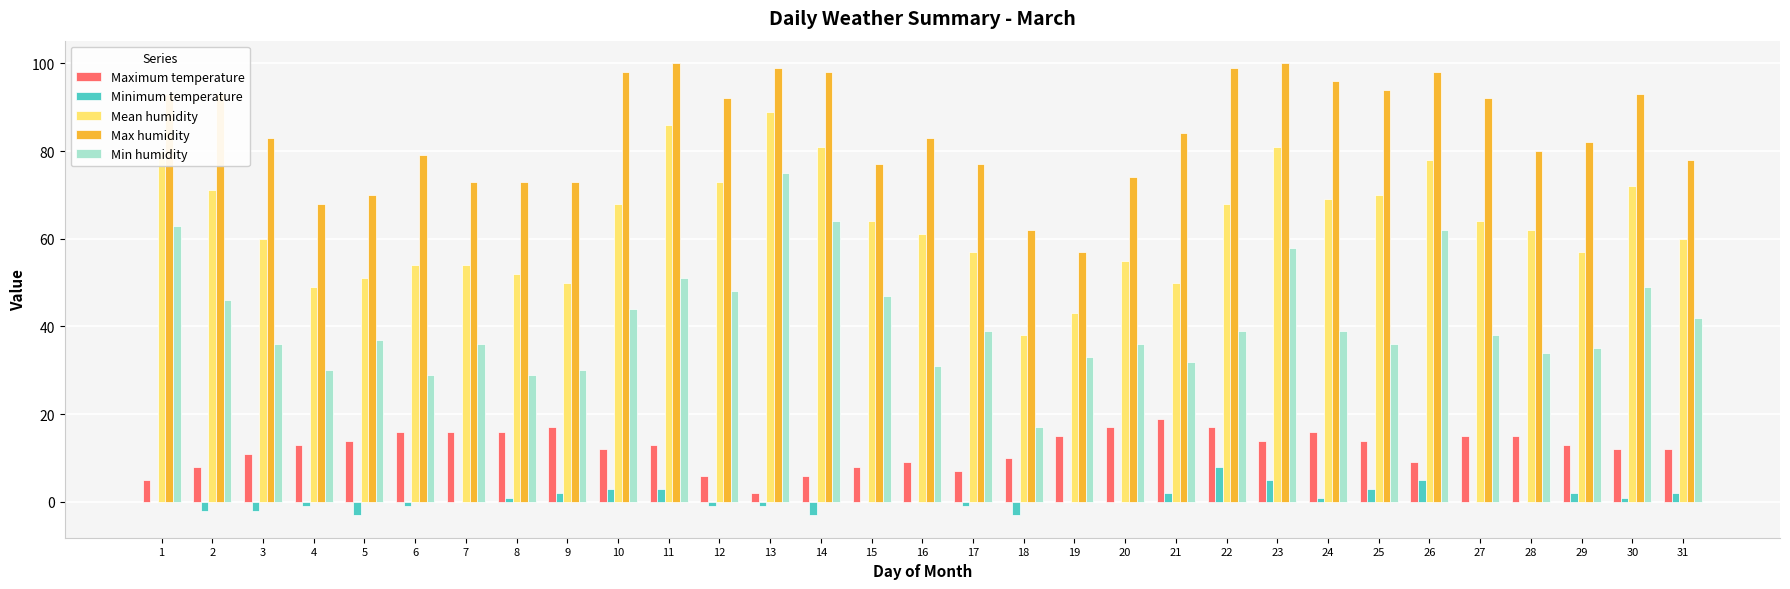

Between 20 and 30, which series saw the biggest shift?

Max humidity